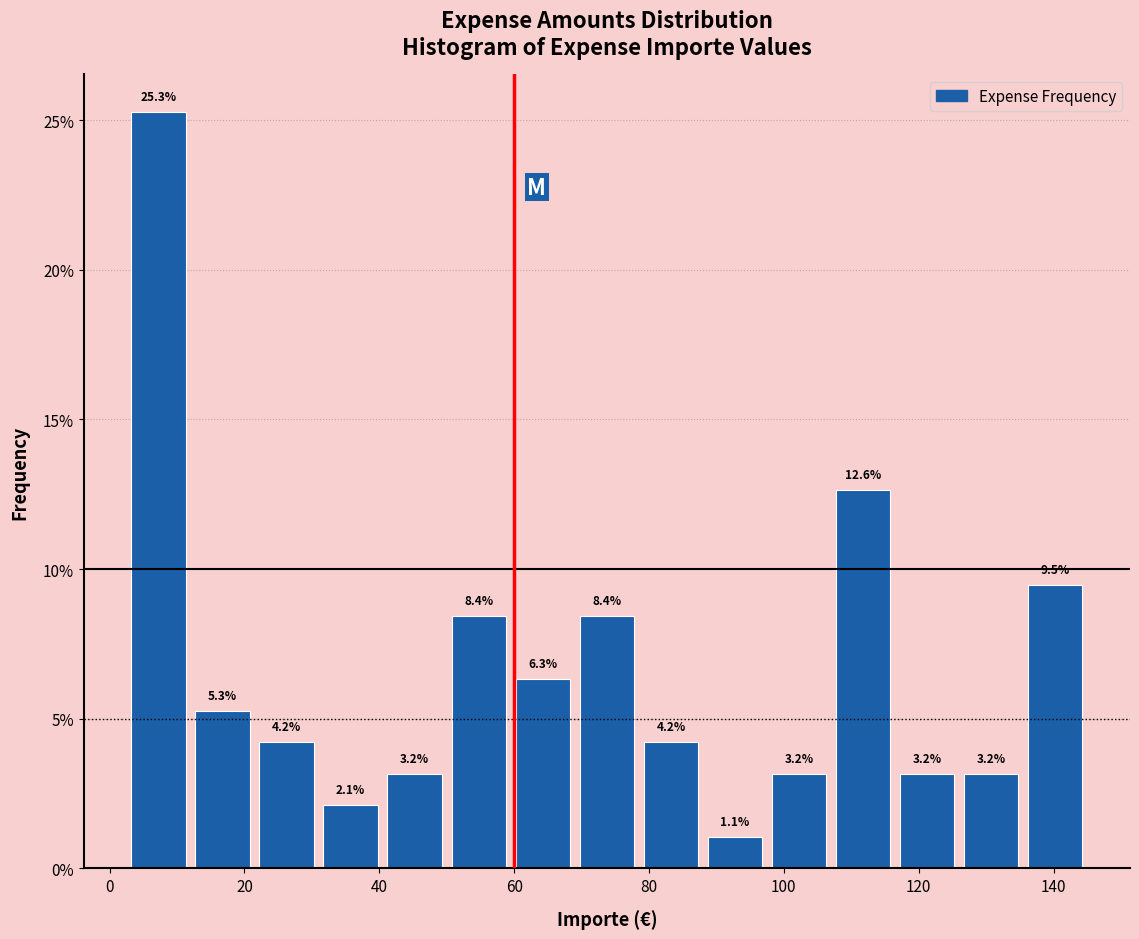

Over which range of the x-axis is the bar tallest?

2.5 to 12.0